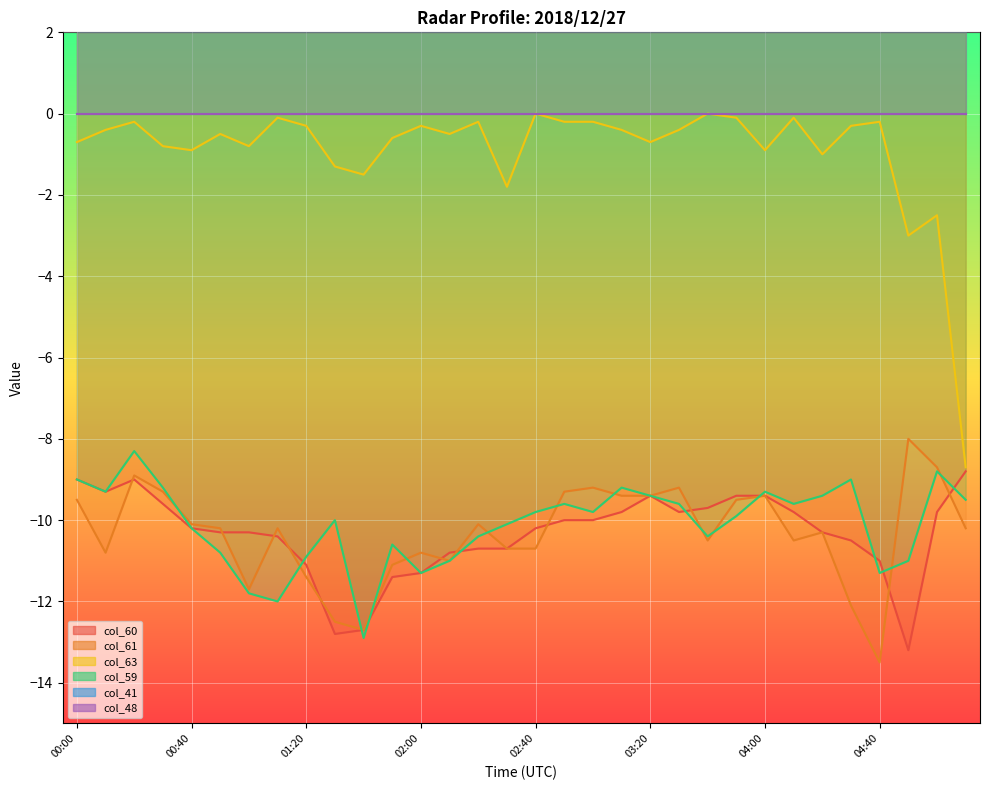

Reading right to left, what are all the values shown in this chart?

col_60: 06:10=-8.8	05:30=-9.8	05:20=-13.2	04:40=-11.0	04:30=-10.5	04:20=-10.3	04:10=-9.8	04:00=-9.4	03:50=-9.4	03:40=-9.7	03:30=-9.8	03:20=-9.4	03:10=-9.8	03:00=-10.0	02:50=-10.0	02:40=-10.2	02:30=-10.7	02:20=-10.7	02:10=-10.8	02:00=-11.3	01:50=-11.4	01:40=-12.7	01:30=-12.8	01:20=-11.1	01:10=-10.4	01:00=-10.3	00:50=-10.3	00:40=-10.2	00:30=-9.6	00:20=-9.0	00:10=-9.3	00:00=-9.0
col_61: 06:10=-10.2	05:30=-8.7	05:20=-8.0	04:40=-13.5	04:30=-12.1	04:20=-10.3	04:10=-10.5	04:00=-9.4	03:50=-9.5	03:40=-10.5	03:30=-9.2	03:20=-9.4	03:10=-9.4	03:00=-9.2	02:50=-9.3	02:40=-10.7	02:30=-10.7	02:20=-10.1	02:10=-11.0	02:00=-10.8	01:50=-11.1	01:40=-12.7	01:30=-12.5	01:20=-11.4	01:10=-10.2	01:00=-11.7	00:50=-10.2	00:40=-10.1	00:30=-9.3	00:20=-8.9	00:10=-10.8	00:00=-9.5
col_63: 06:10=-8.7	05:30=-2.5	05:20=-3.0	04:40=-0.2	04:30=-0.3	04:20=-1.0	04:10=-0.1	04:00=-0.9	03:50=-0.1	03:40=-0.0	03:30=-0.4	03:20=-0.7	03:10=-0.4	03:00=-0.2	02:50=-0.2	02:40=-0.0	02:30=-1.8	02:20=-0.2	02:10=-0.5	02:00=-0.3	01:50=-0.6	01:40=-1.5	01:30=-1.3	01:20=-0.3	01:10=-0.1	01:00=-0.8	00:50=-0.5	00:40=-0.9	00:30=-0.8	00:20=-0.2	00:10=-0.4	00:00=-0.7
col_59: 06:10=-9.5	05:30=-8.8	05:20=-11.0	04:40=-11.3	04:30=-9.0	04:20=-9.4	04:10=-9.6	04:00=-9.3	03:50=-9.9	03:40=-10.4	03:30=-9.6	03:20=-9.4	03:10=-9.2	03:00=-9.8	02:50=-9.6	02:40=-9.8	02:30=-10.1	02:20=-10.4	02:10=-11.0	02:00=-11.3	01:50=-10.6	01:40=-12.9	01:30=-10.0	01:20=-10.9	01:10=-12.0	01:00=-11.8	00:50=-10.8	00:40=-10.2	00:30=-9.2	00:20=-8.3	00:10=-9.3	00:00=-9.0